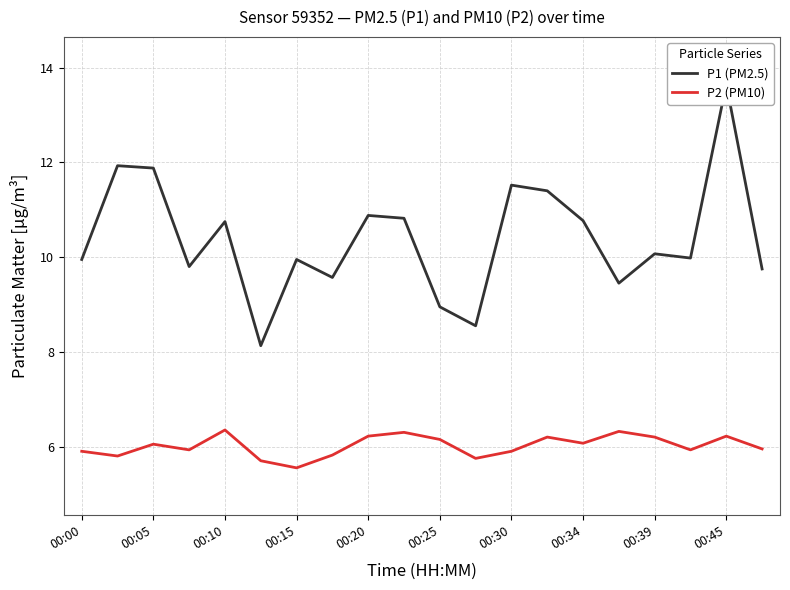

Reading left to right, list all the values displayed in this chart.

P1 (PM2.5): 9.9	11.9	11.9	9.8	10.8	8.1	9.9	9.6	10.9	10.8	8.9	8.6	11.5	11.4	10.8	9.4	10.1	10.0	13.7	9.8
P2 (PM10): 5.9	5.8	6.0	5.9	6.3	5.7	5.5	5.8	6.2	6.3	6.2	5.8	5.9	6.2	6.1	6.3	6.2	5.9	6.2	6.0